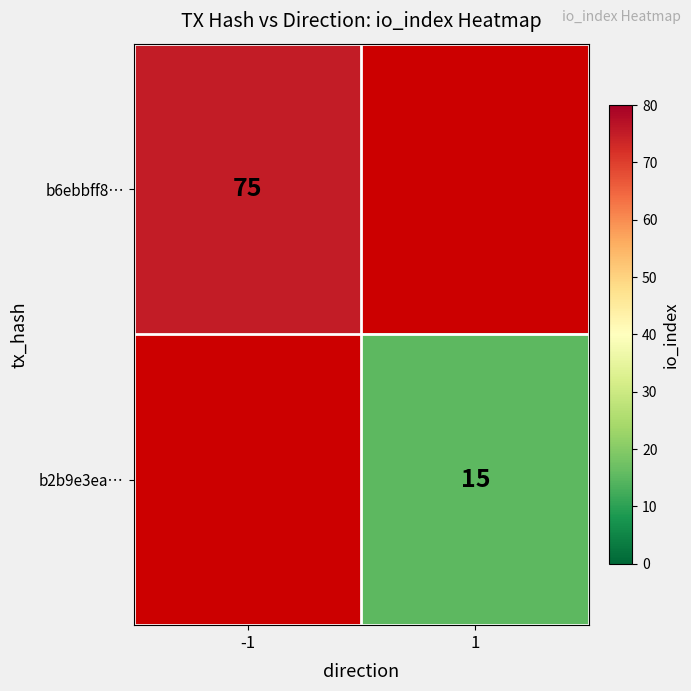

The value of b6ebbff8… at -1 is 127. True or false?

False